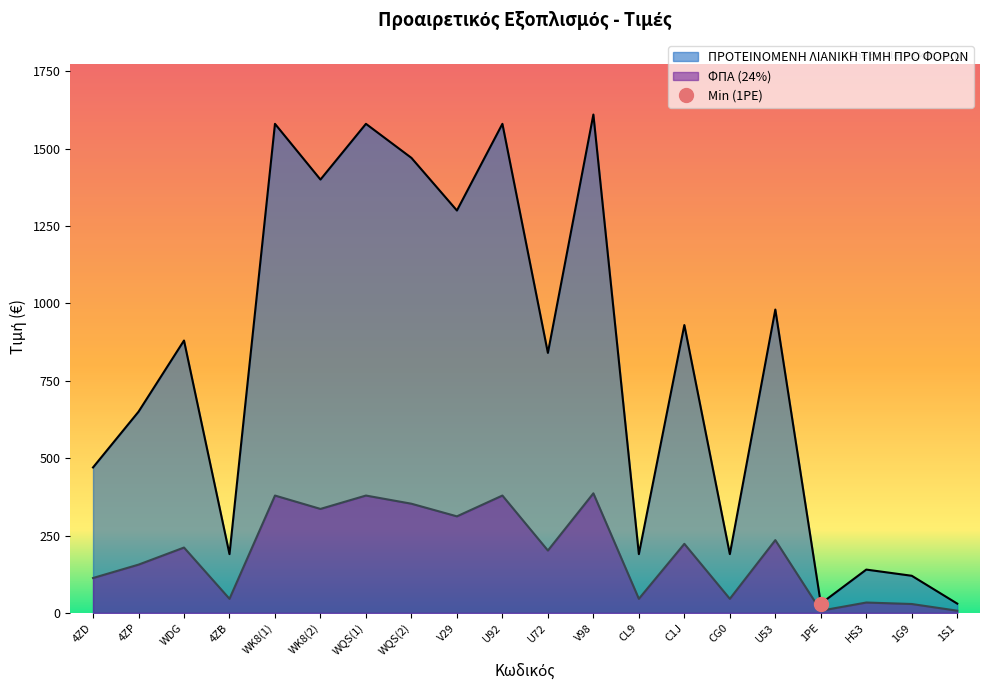

At which label does ΠΡΟΤΕΙΝΟΜΕΝΗ ΛΙΑΝΙΚΗ ΤΙΜΗ ΠΡΟ ΦΟΡΩΝ reach its peak?

V98